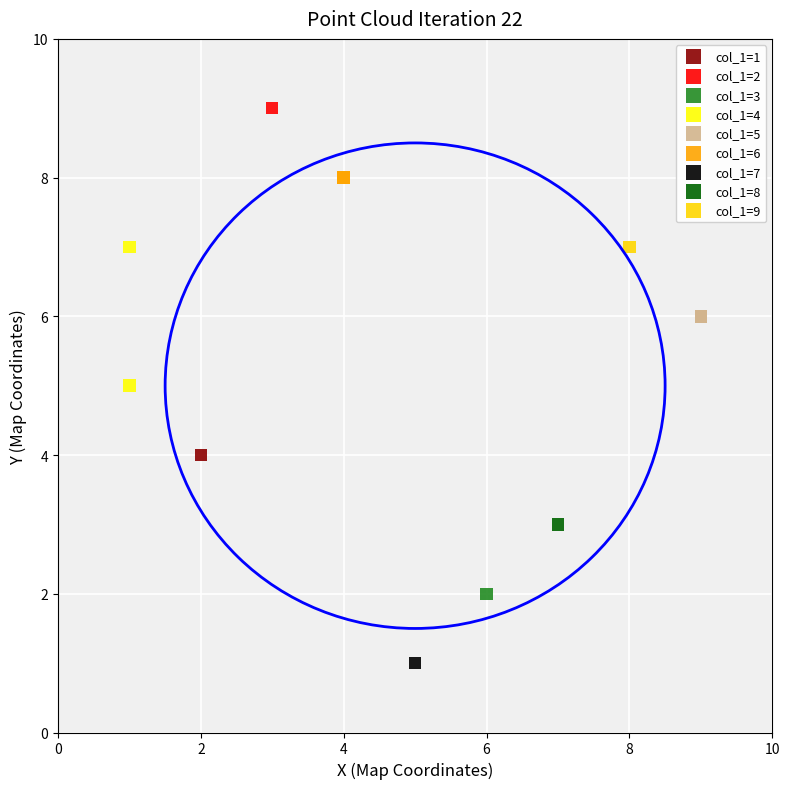

What are all the series names shown in the legend?

col_1=1, col_1=2, col_1=3, col_1=4, col_1=5, col_1=6, col_1=7, col_1=8, col_1=9